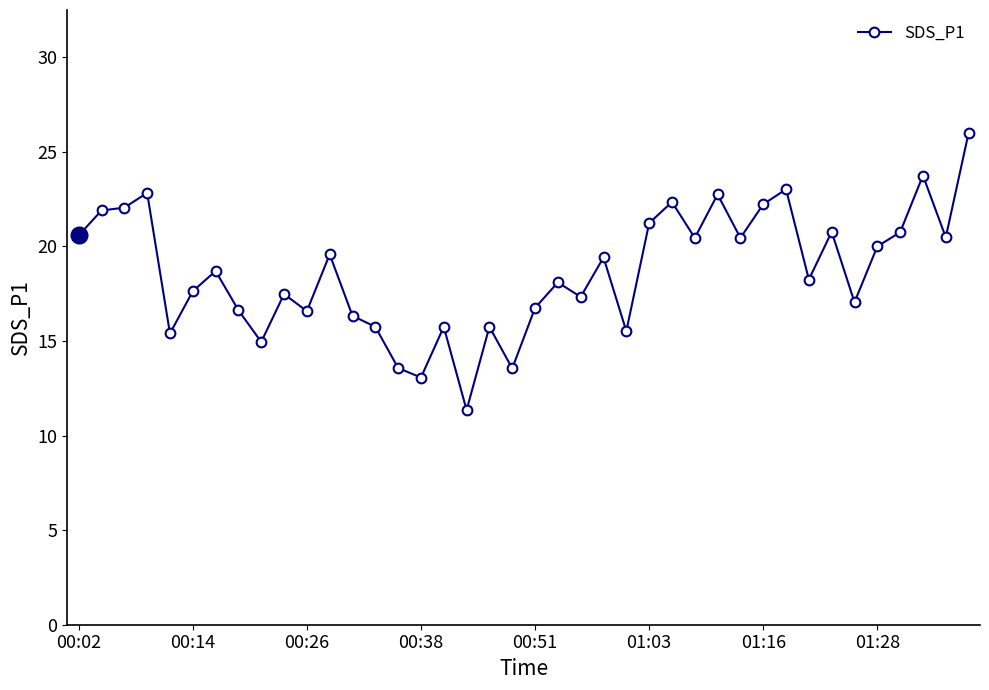

What is the maximum value shown in the chart?

26.0